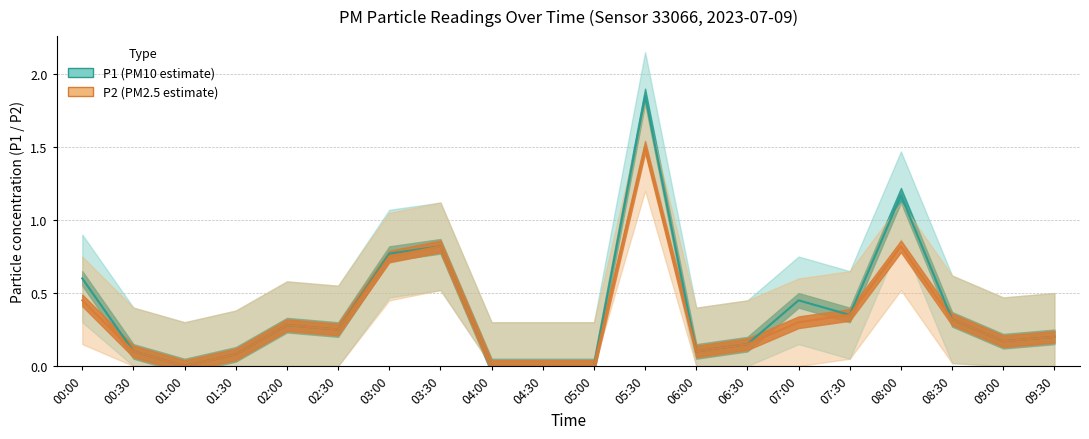

What position from the left is 09:00?

19